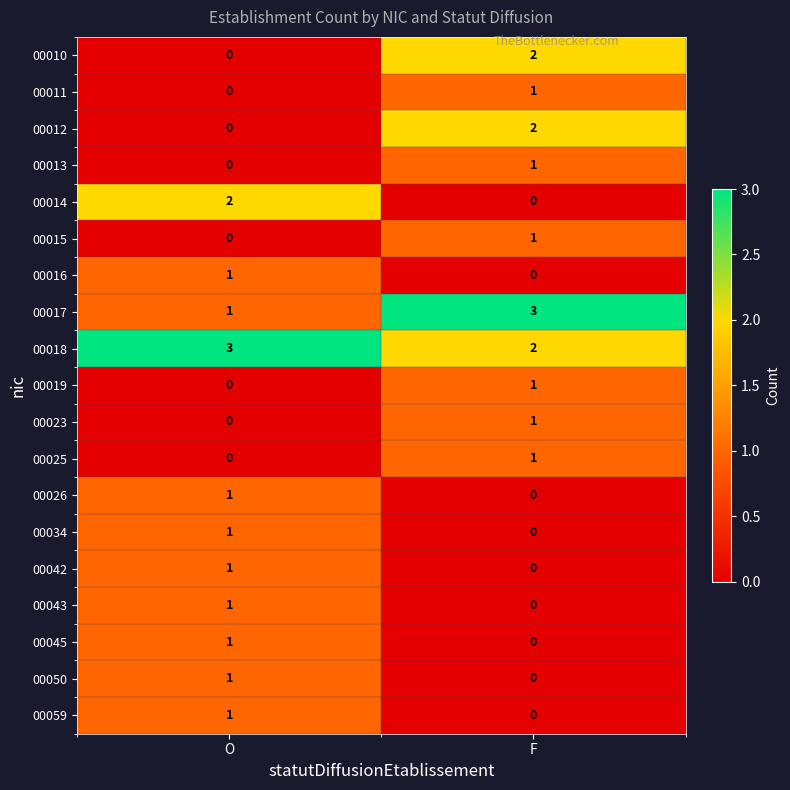

The 00016 series shows 0 at F. True or false?

True